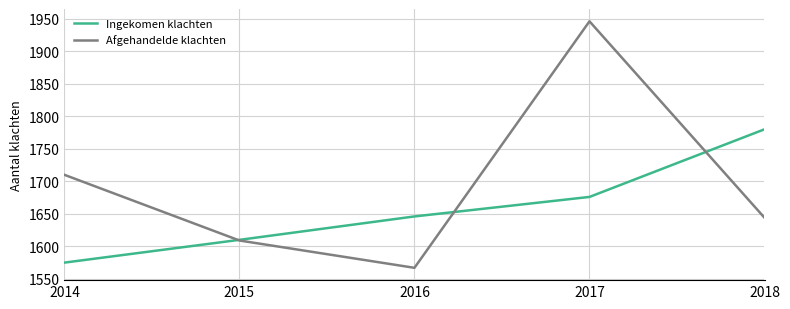

How many intersections are there between Ingekomen klachten and Afgehandelde klachten?

3